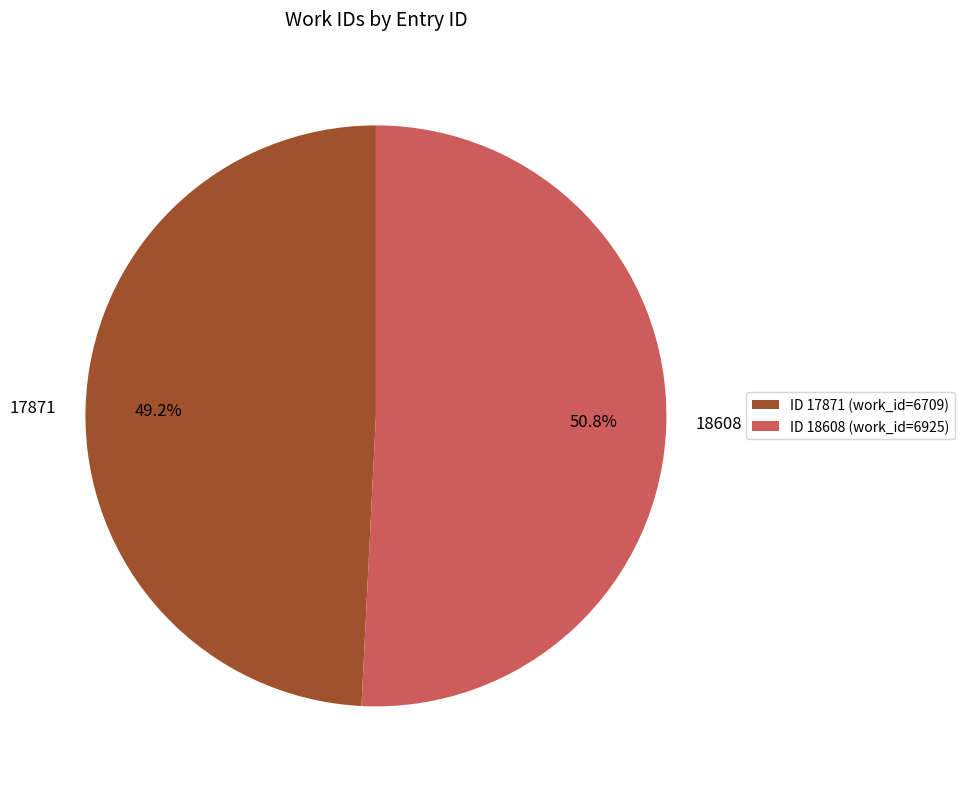

Rank the categories by value from highest to lowest.

18608, 17871